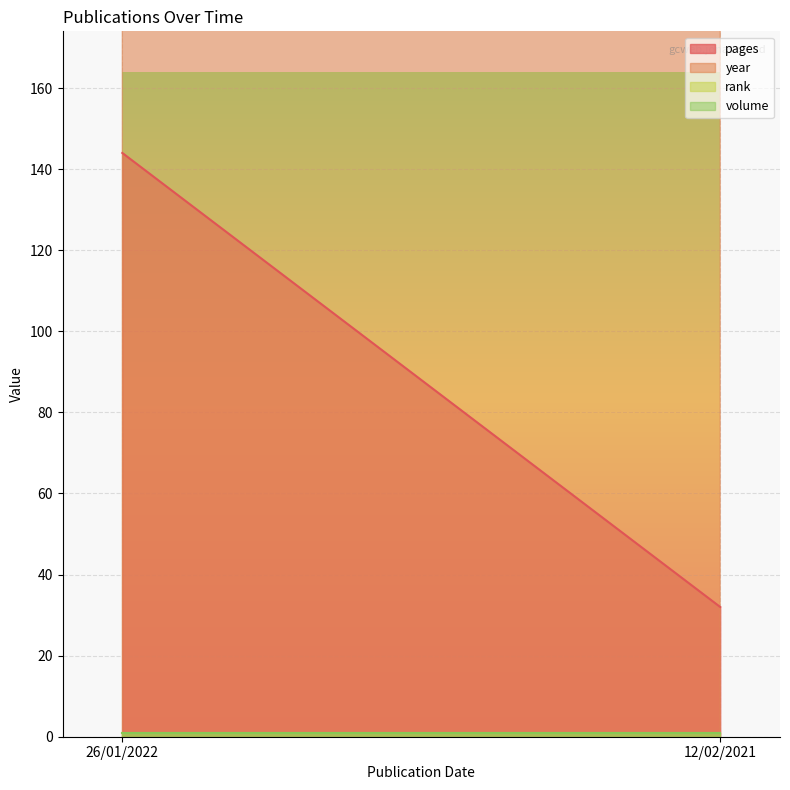

What position from the left is 12/02/2021?

2